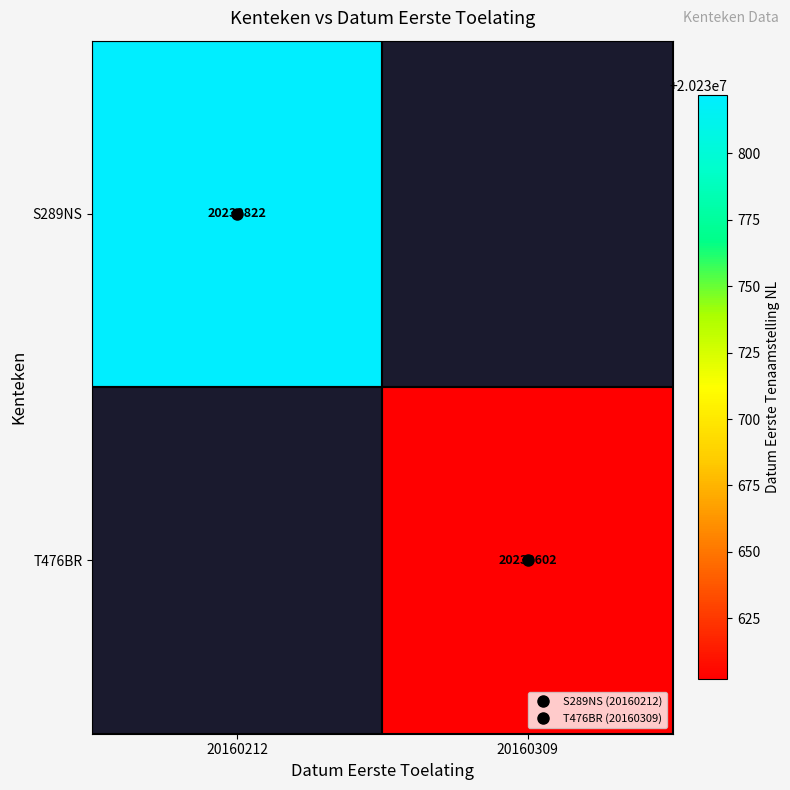

What is the maximum value shown in the chart?

20230822.0